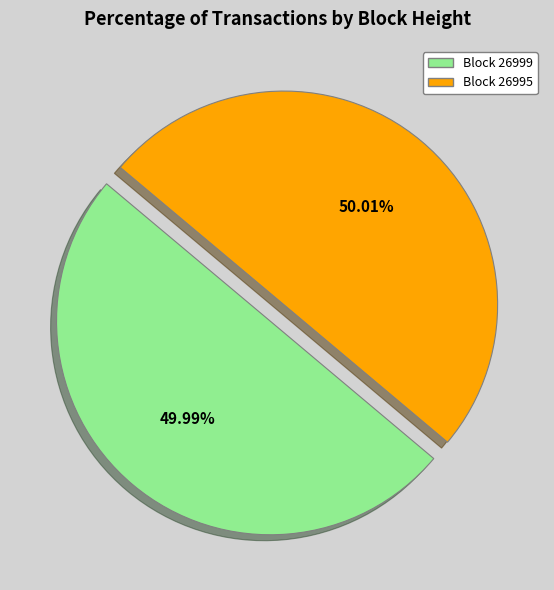

Does any single category account for the majority?

Yes